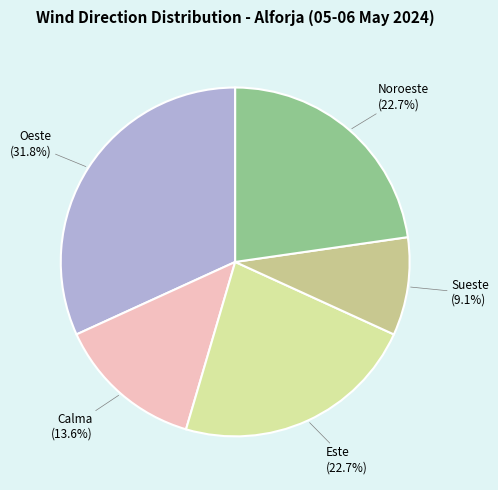

Does Noroeste account for over 50% of the chart?

No